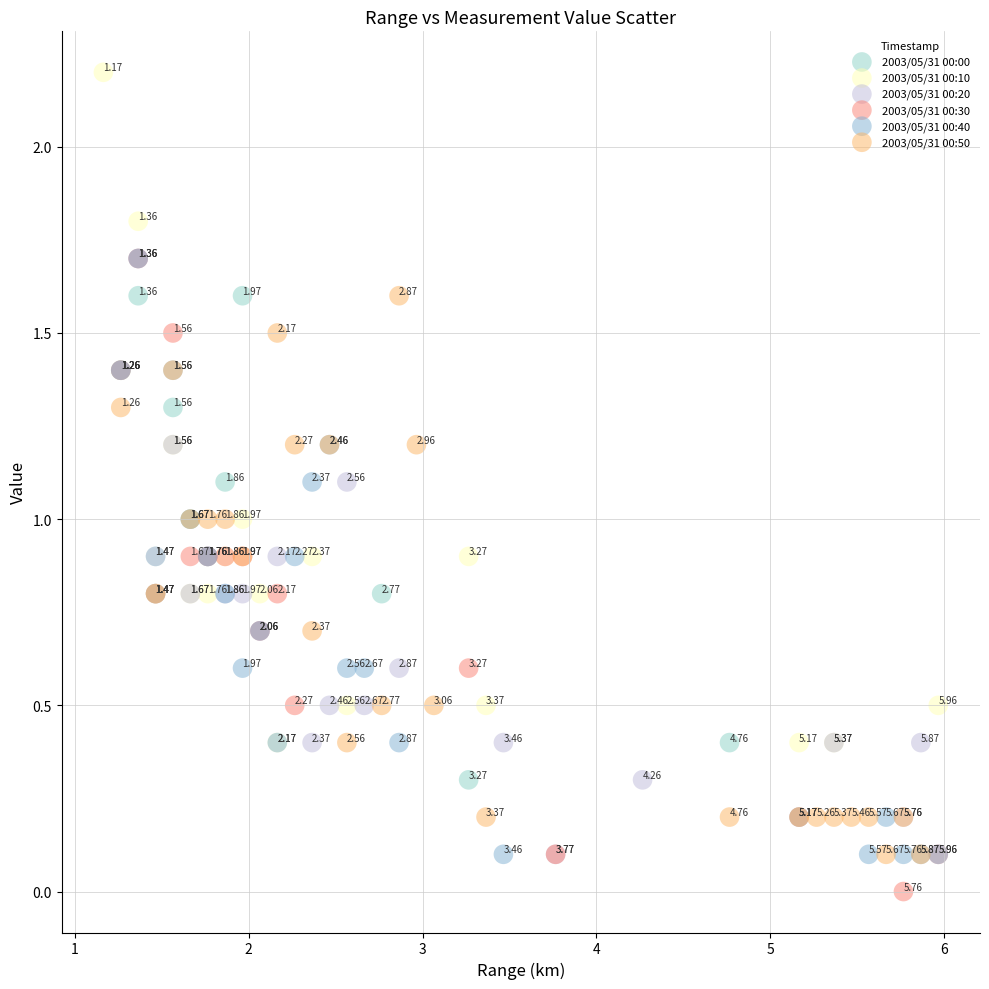

Which series has the widest spread of Y values?

2003/05/31 00:10